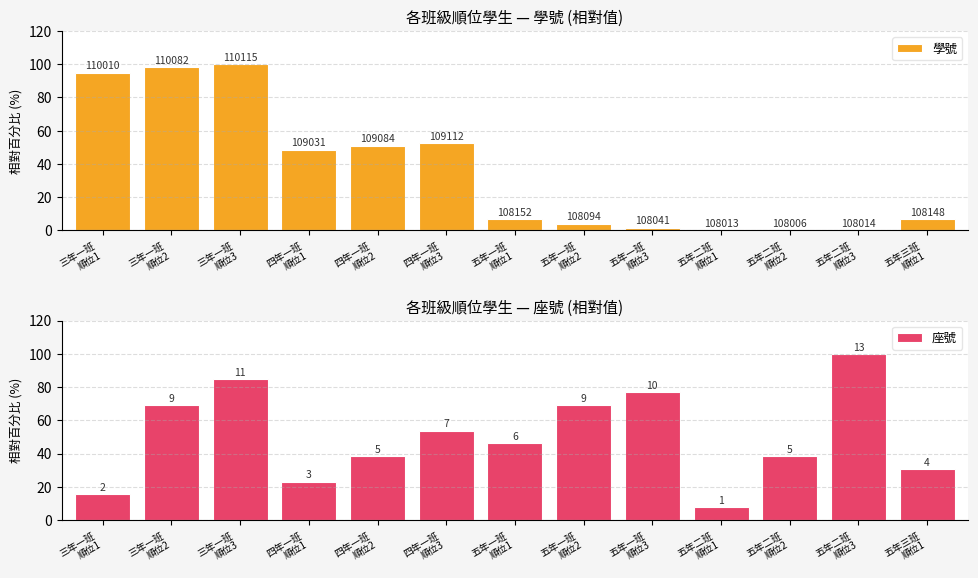

What are all the series names shown in the legend?

學號, 座號